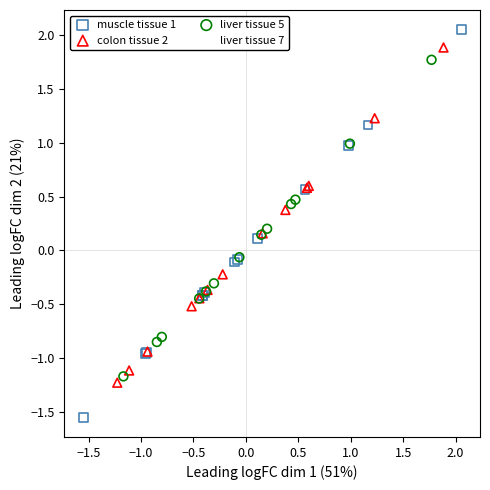

Which series has the widest spread of Y values?

muscle tissue 1